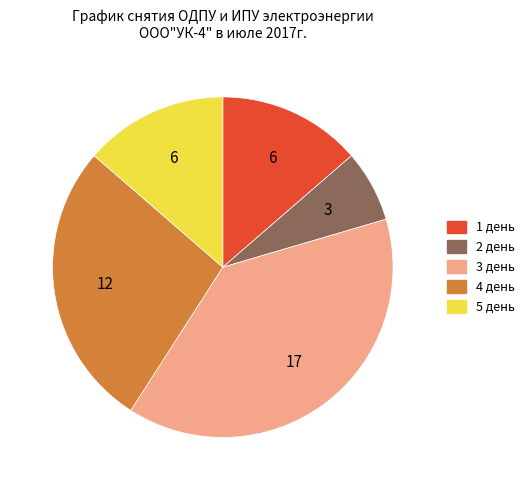

Is there a majority slice in this chart?

No